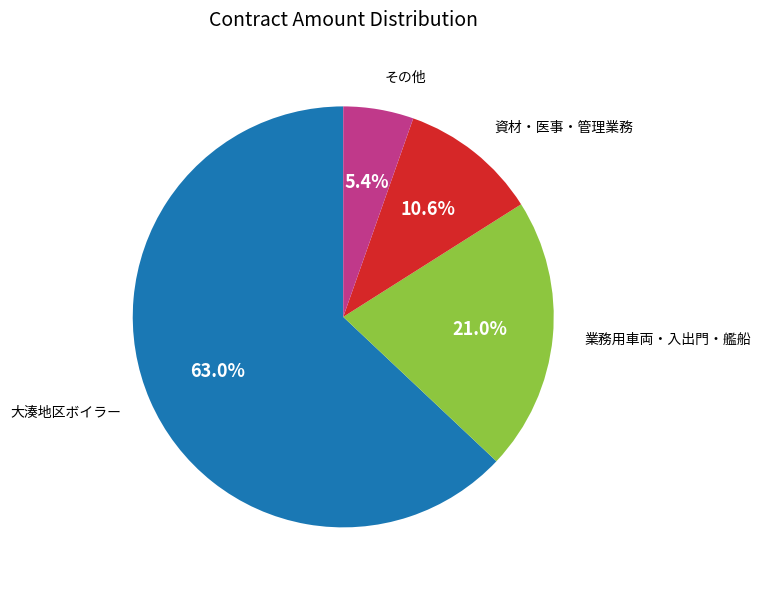

Is there a majority slice in this chart?

Yes